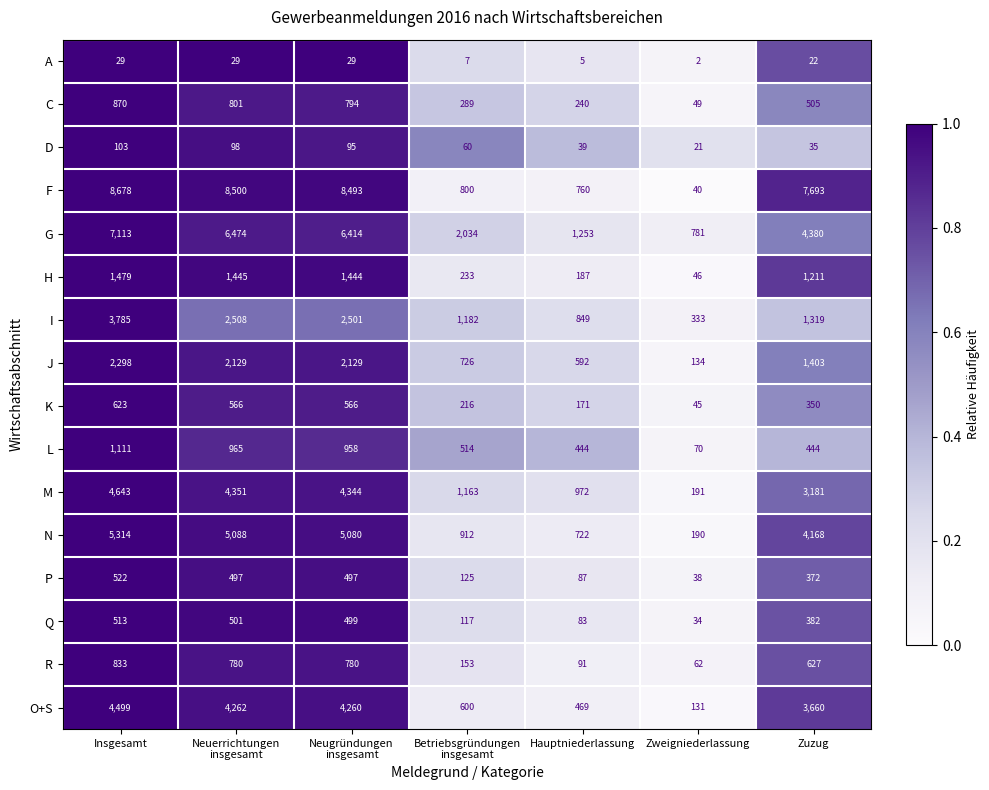

List the series in order of their peak value, highest first.

F, G, N, M, O+S, I, J, H, L, C, R, K, P, Q, D, A